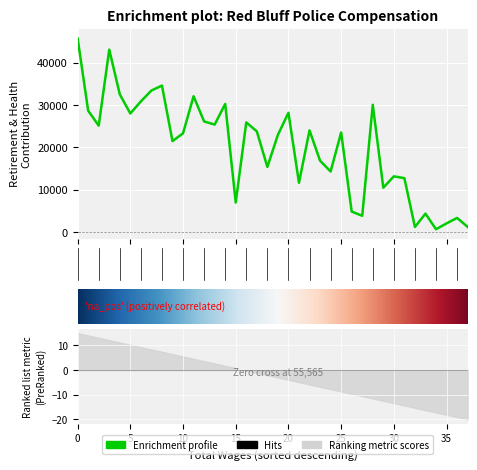

What is the difference between the maximum and minimum values?

45021